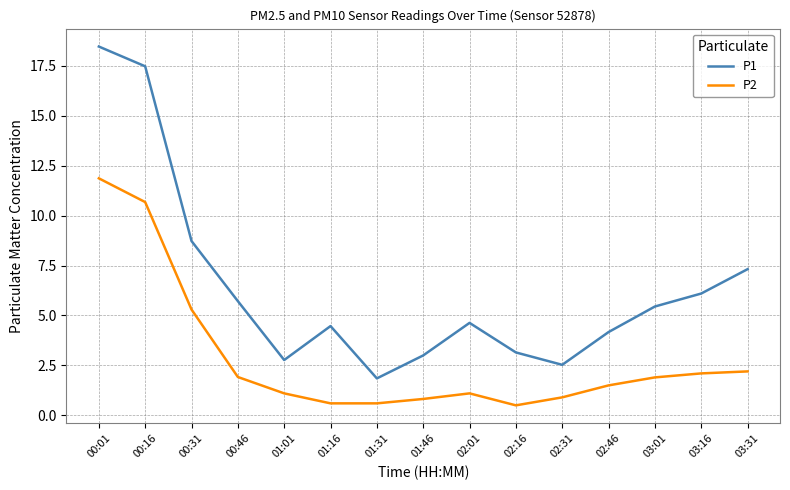

What is the average value of the P2 series?

2.9